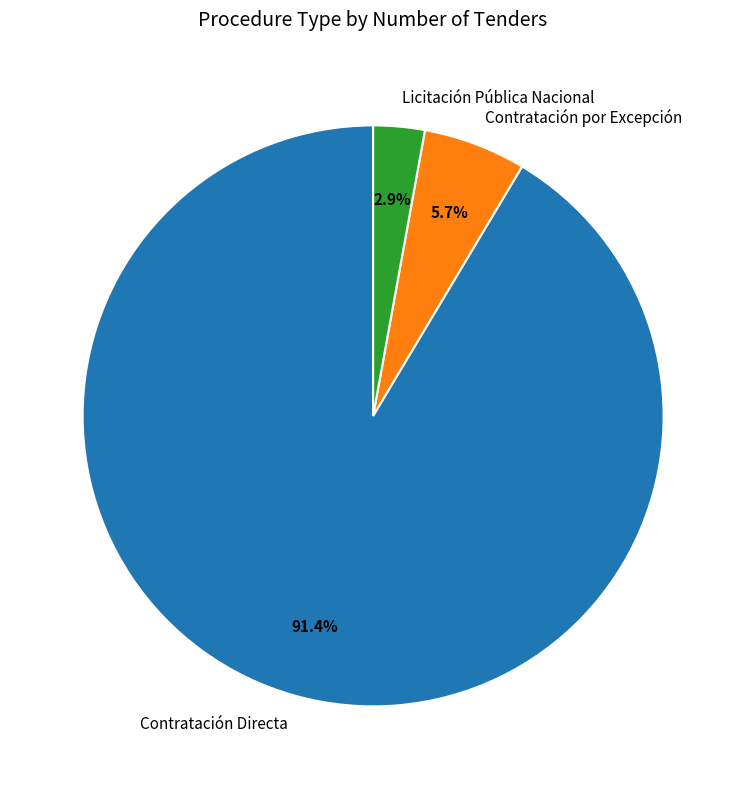

Count the number of slices in the pie.

3